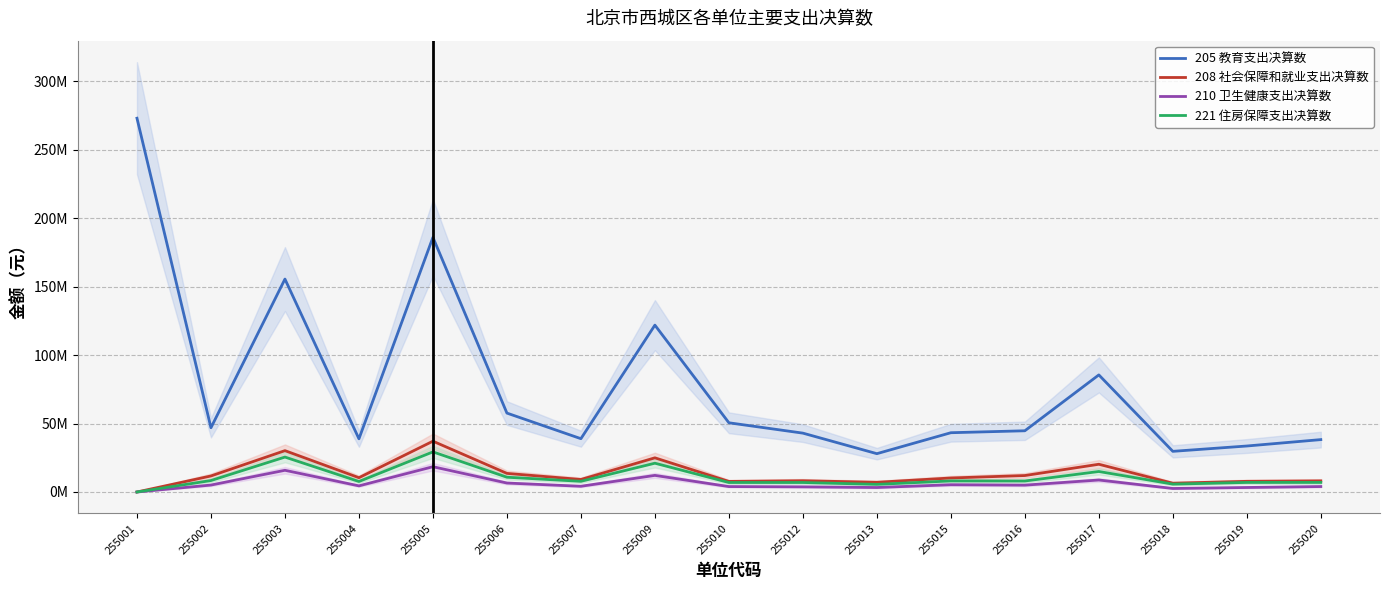

At which category is the sum across all series the highest?

255001